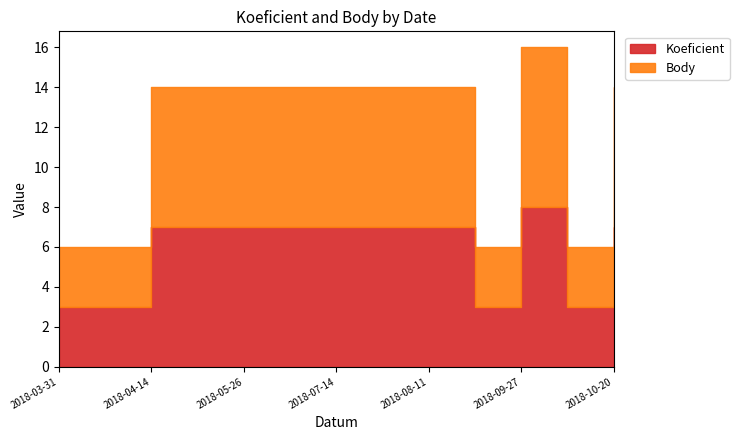

Reading right to left, what are all the values shown in this chart?

Koeficient: 7	3	8	3	7	7	7	7	7	7	7	3	3
Body: 7	3	8	3	7	7	7	7	7	7	7	3	3